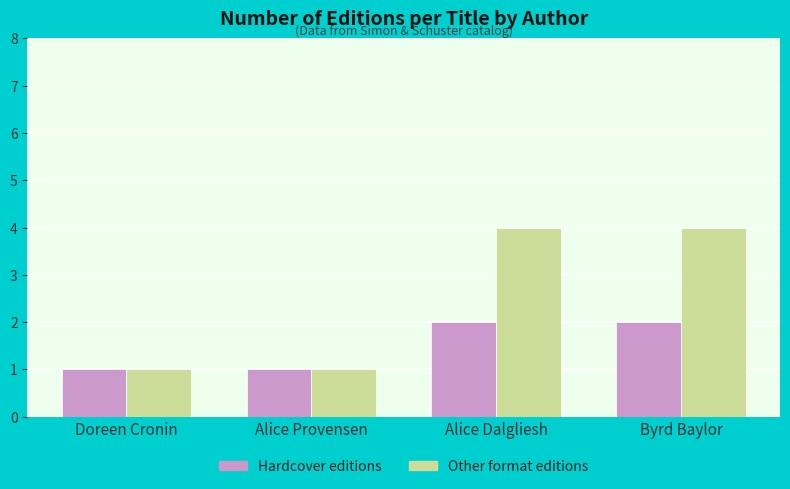

What is the difference between the highest and lowest values at Alice Dalgliesh?

2